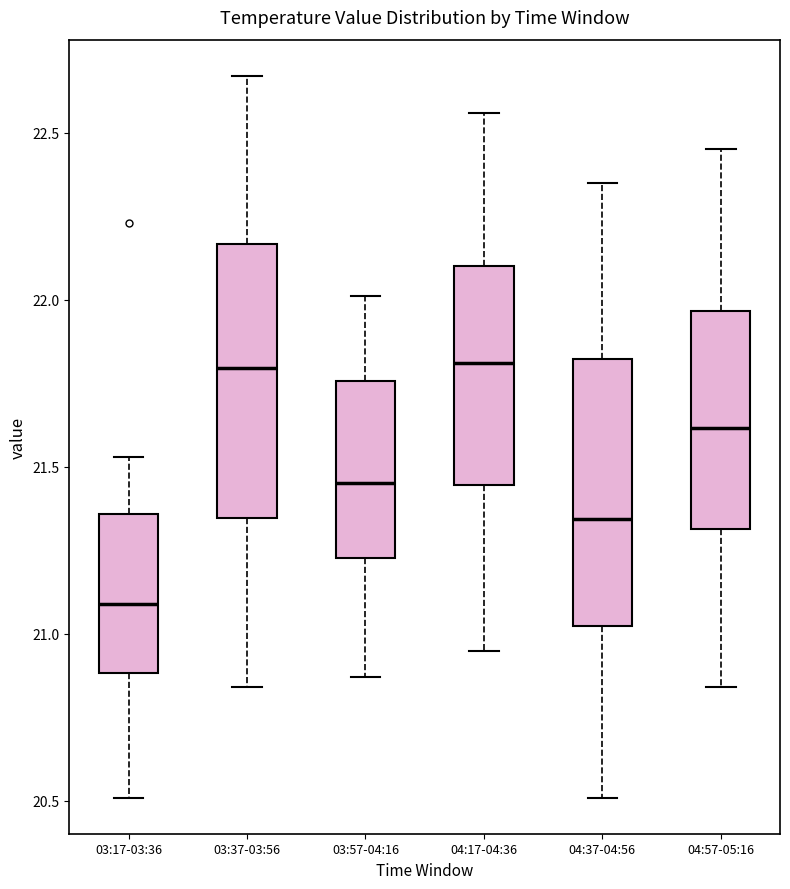

Where is the lower edge of the box for 03:17-03:36 on the y-axis? The values are not printed on the chart, so give them approximately, as read against the axis.

20.90